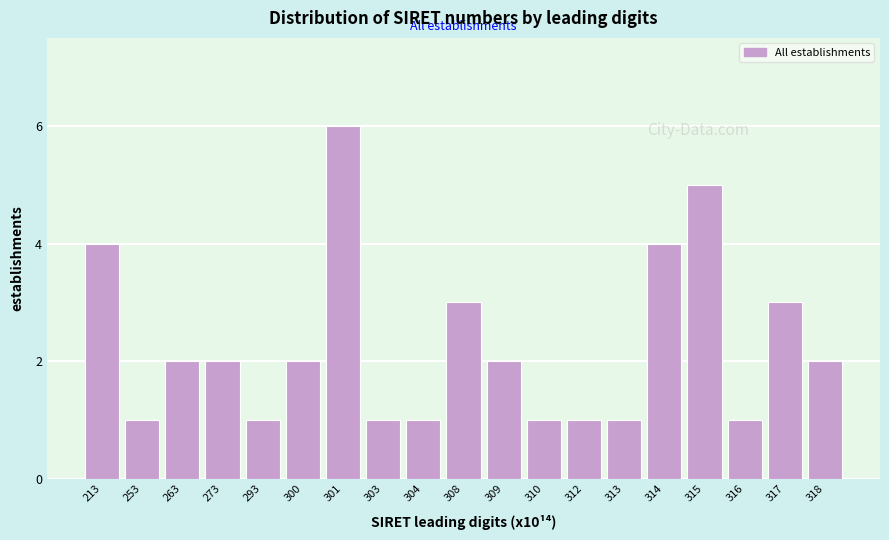

Reading left to right, what are all the values shown in this chart?

213=4	253=1	263=2	273=2	293=1	300=2	301=6	303=1	304=1	308=3	309=2	310=1	312=1	313=1	314=4	315=5	316=1	317=3	318=2